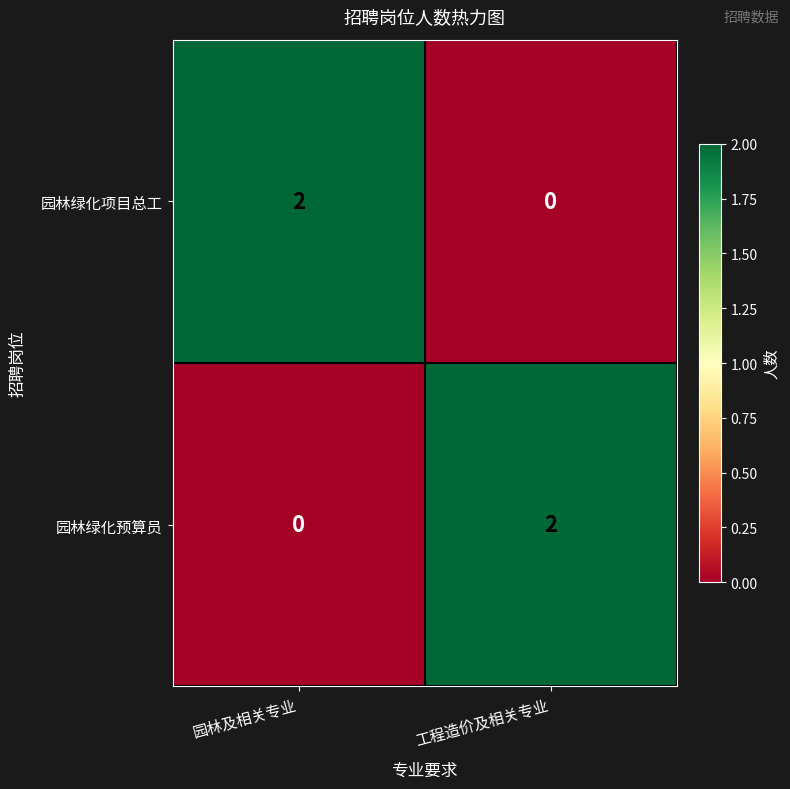

Is it true that 园林绿化项目总工 equals -1 at 工程造价及相关专业?

False